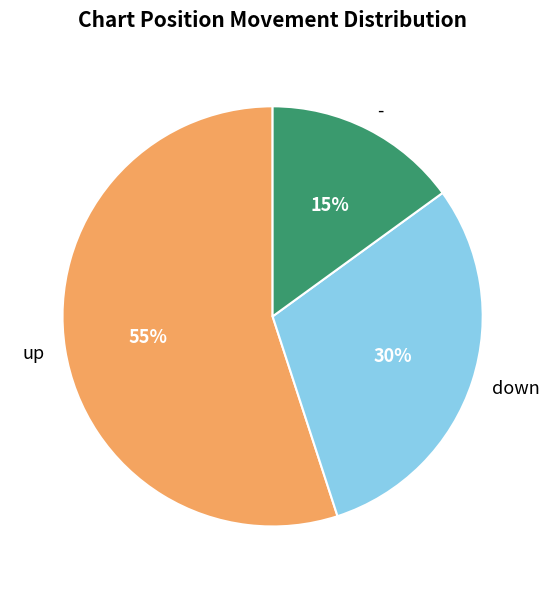

Between up and -, which is larger?

up